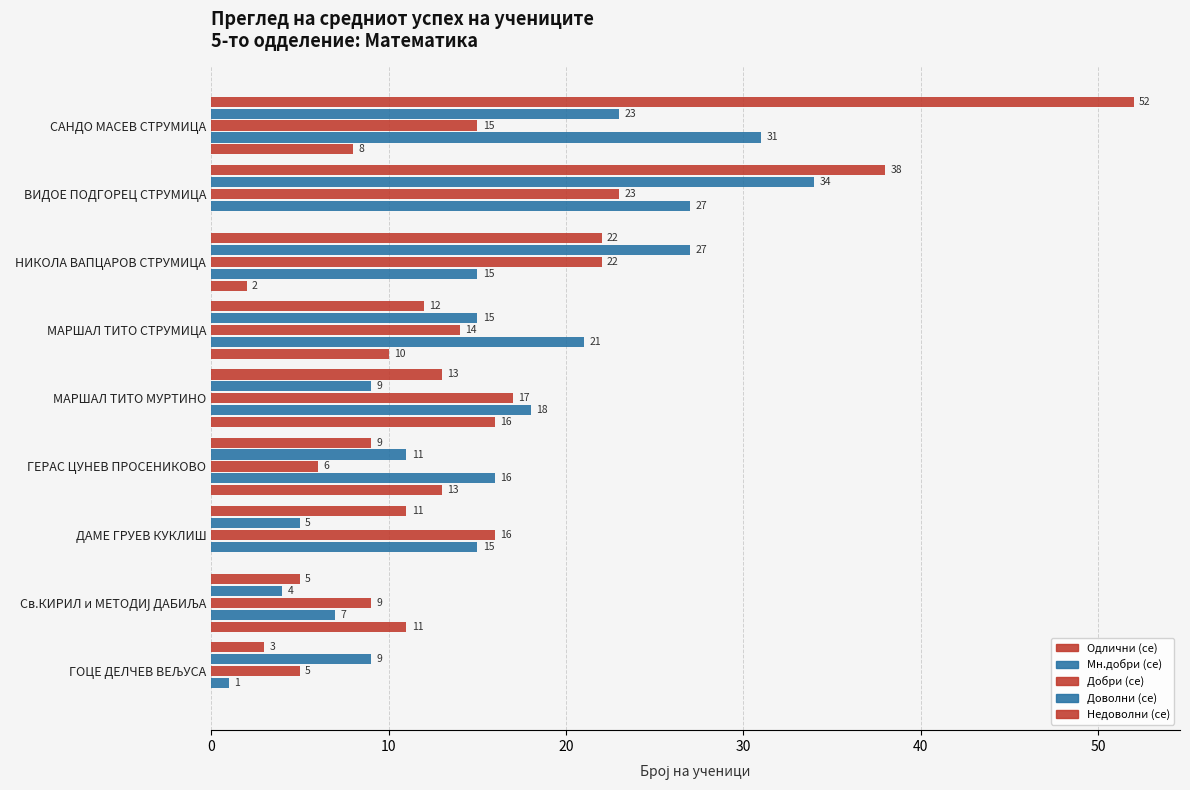

How many distinct data groups are displayed?

5